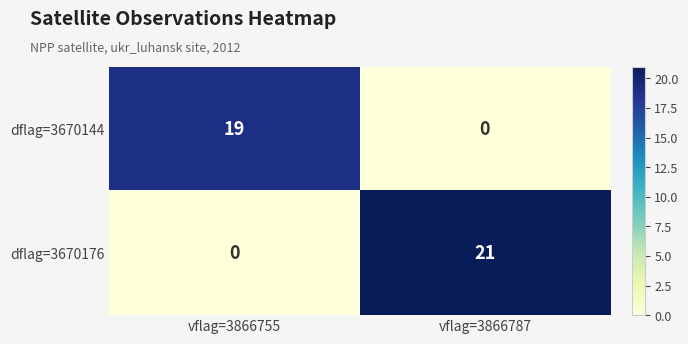

Reading left to right, list all the values displayed in this chart.

dflag=3670144: vflag=3866755=19	vflag=3866787=0
dflag=3670176: vflag=3866755=0	vflag=3866787=21